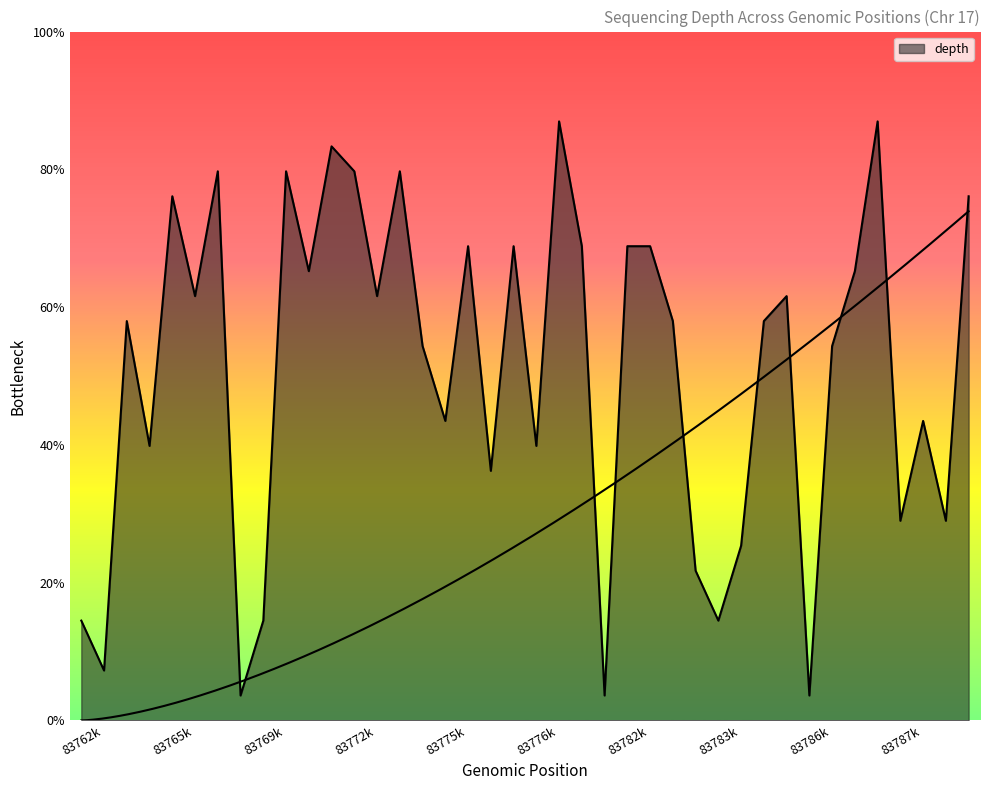

What is the ratio of the value at 83765k to the value at 83782k?

1.1